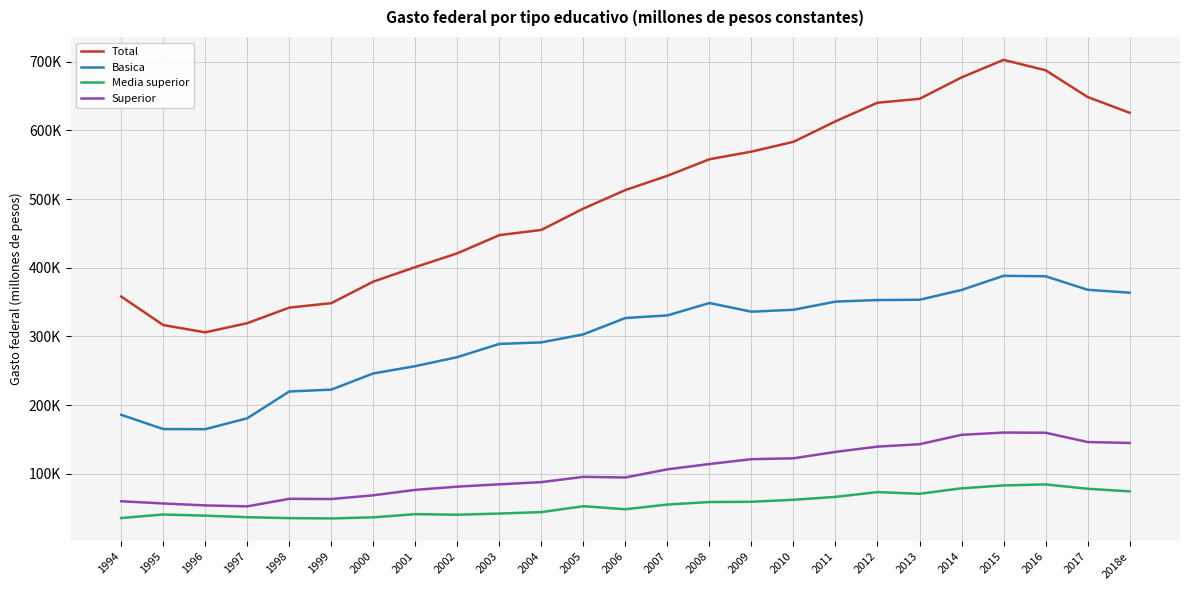

True or false: Basica and Superior intersect in this chart.

False